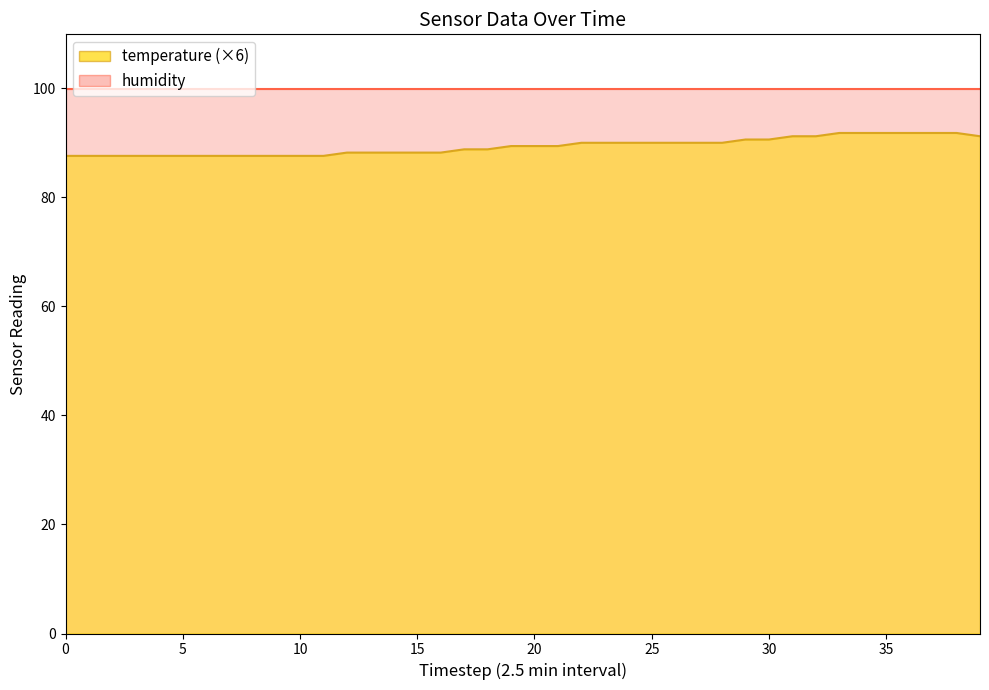

Which has a higher value, 10 or 22?

22